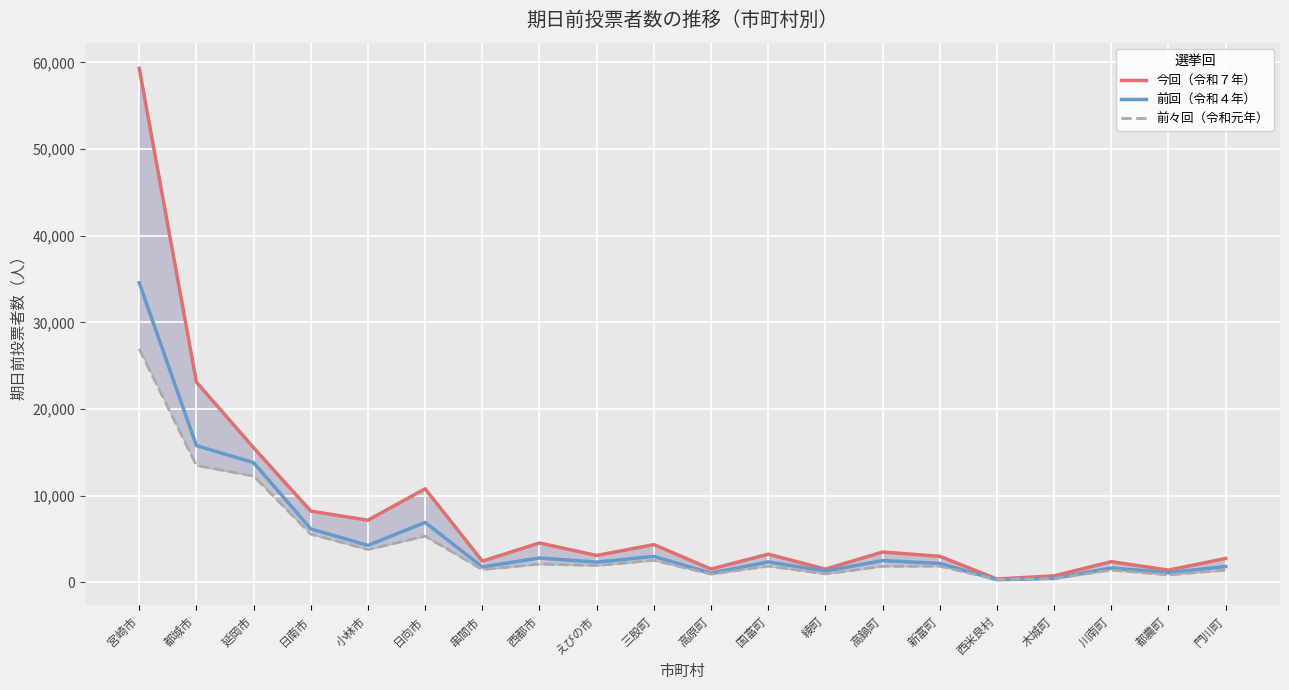

What is the maximum value shown in the chart?

59325